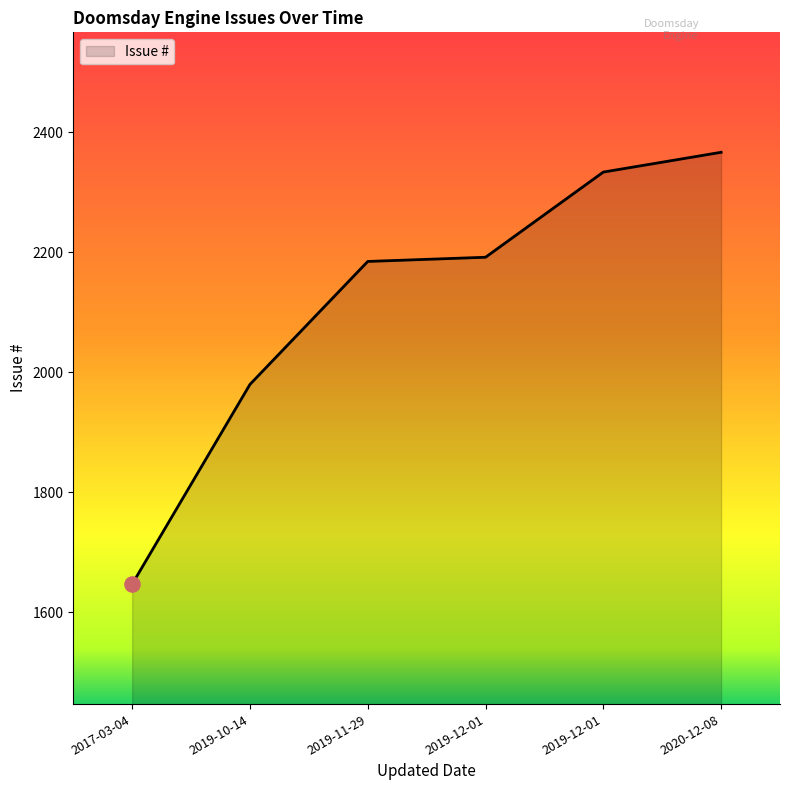

Count the number of categories in the chart.

6